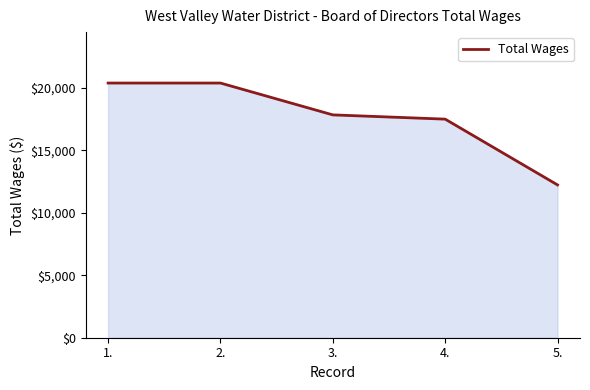

What is the change in value from 1. to 3.?

-2547